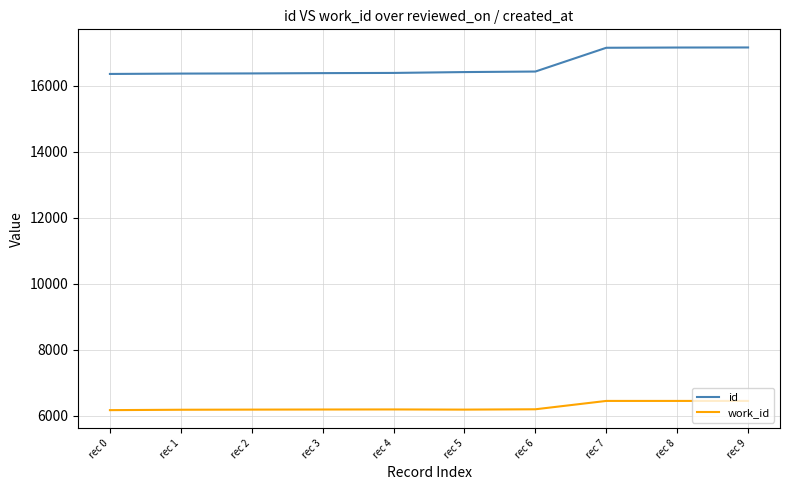

True or false: id and work_id cross at least once.

False